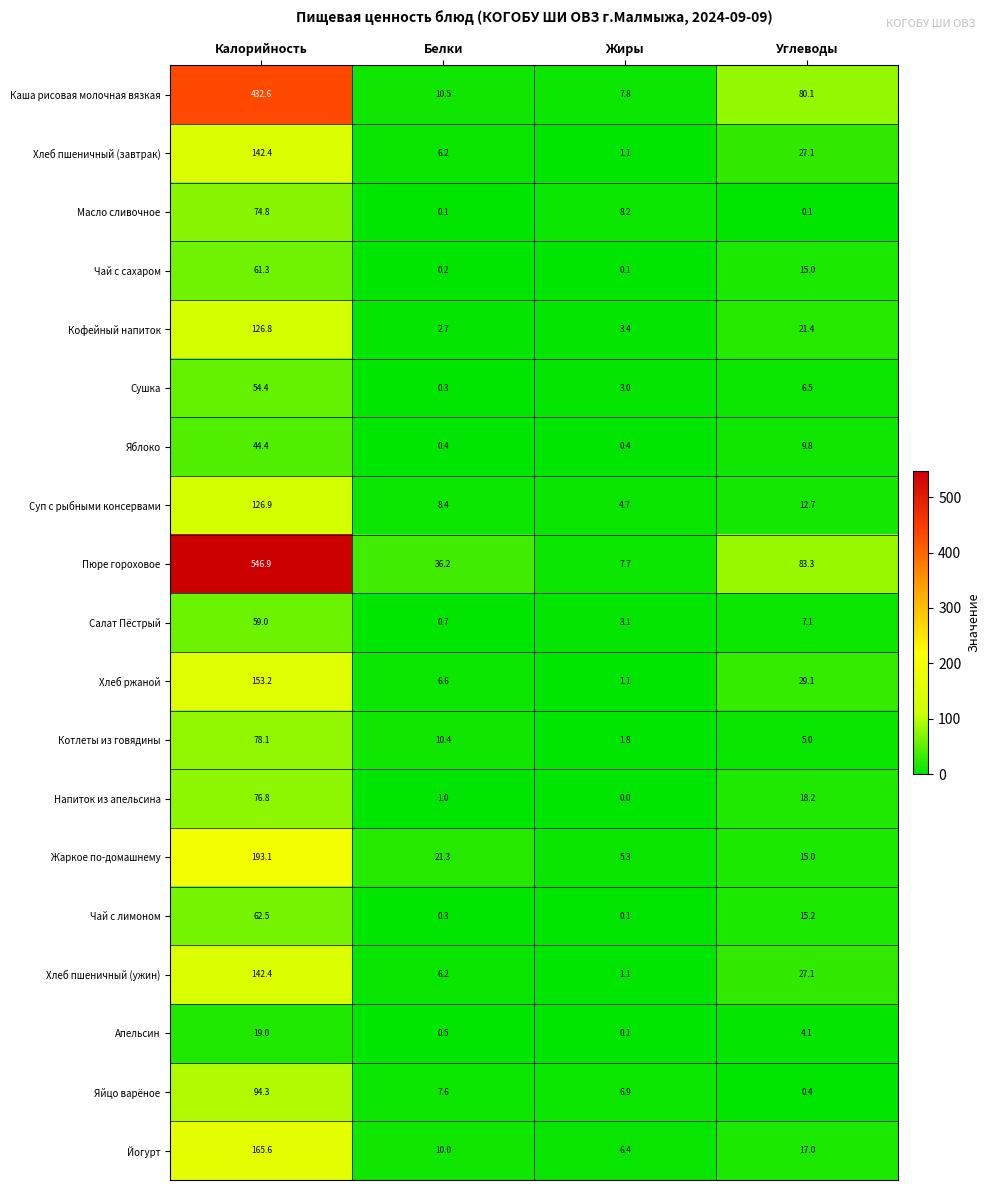

What is the difference between the Чай с сахаром values at Жиры and Калорийность?

61.2